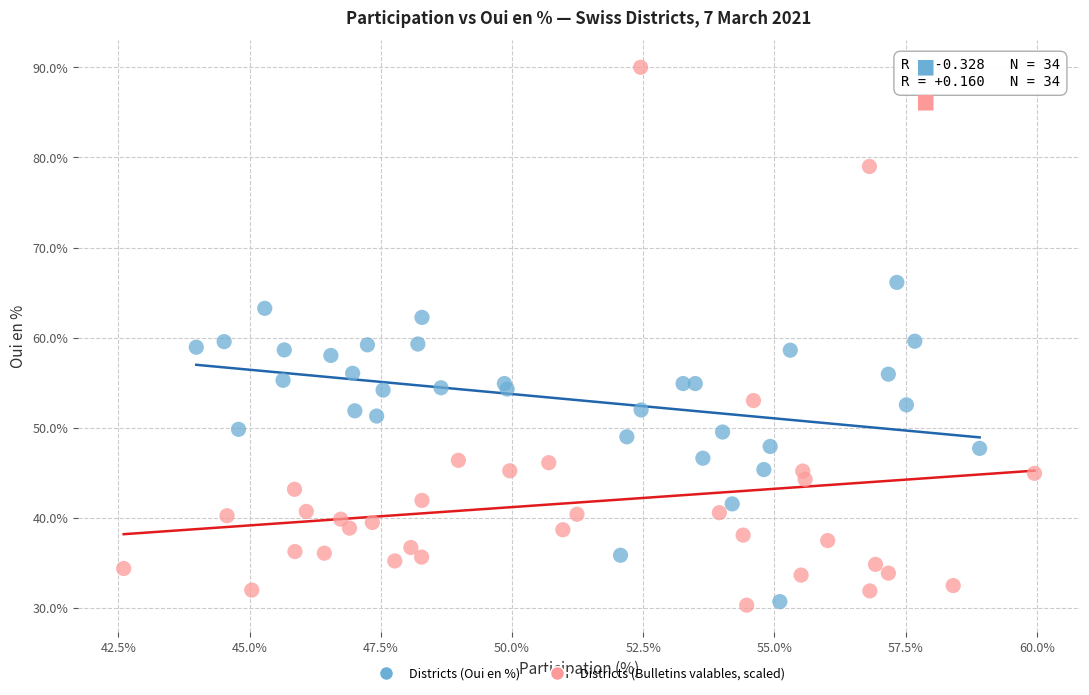

Which series contains the highest Y value?

Districts (Bulletins valables, scaled)